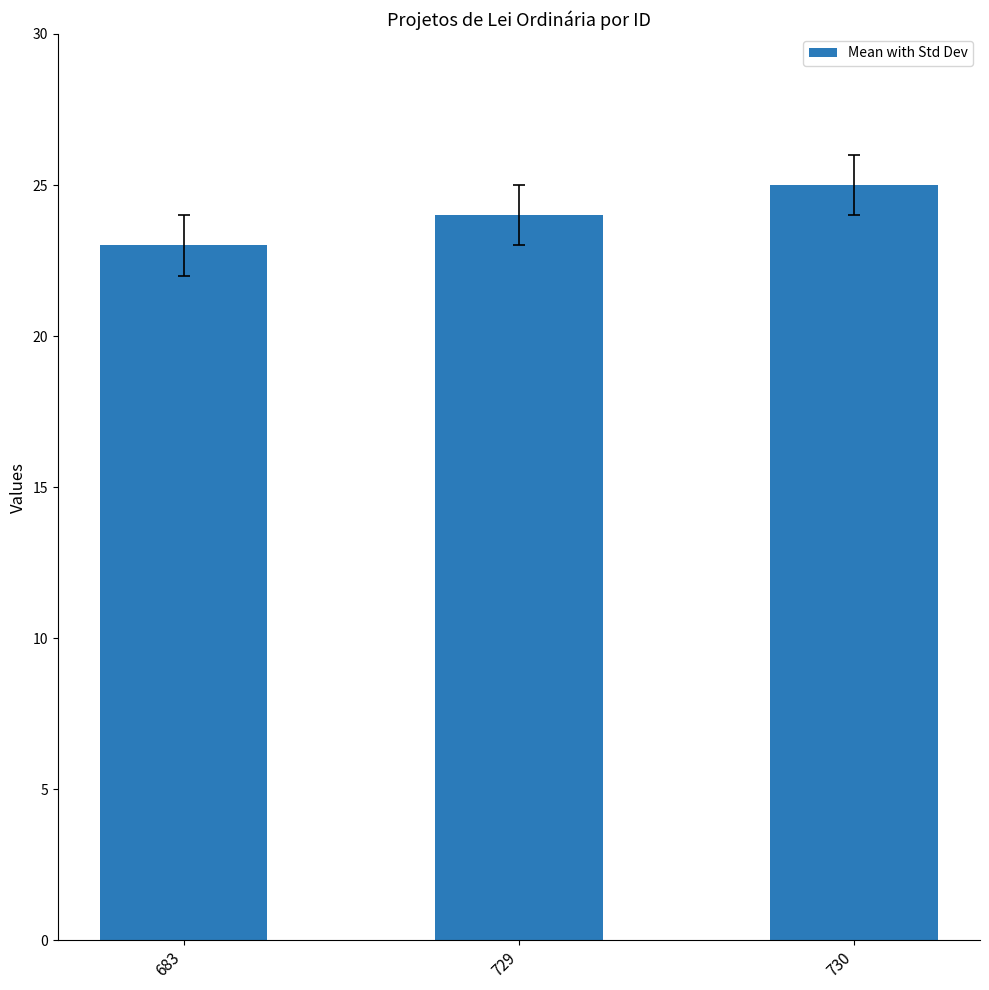

What is the value of the 3rd bar from the left?

25